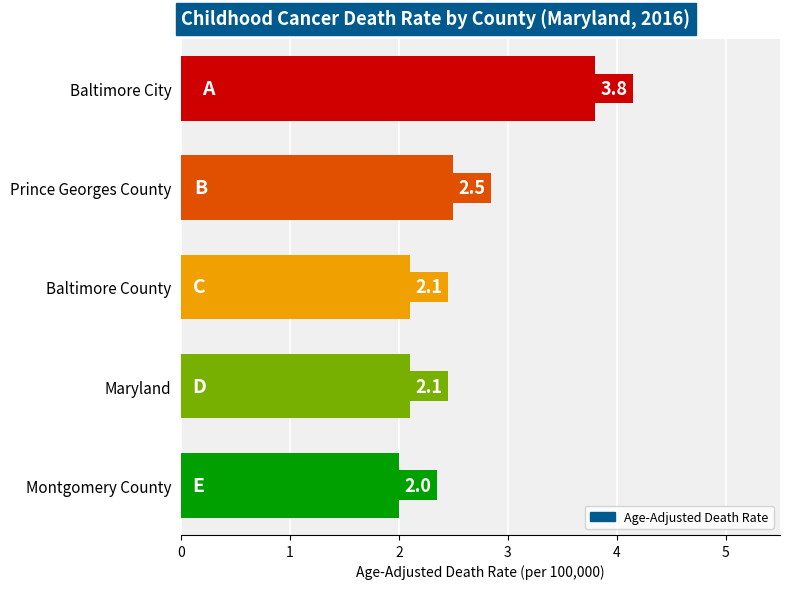

What is the average value?

2.5